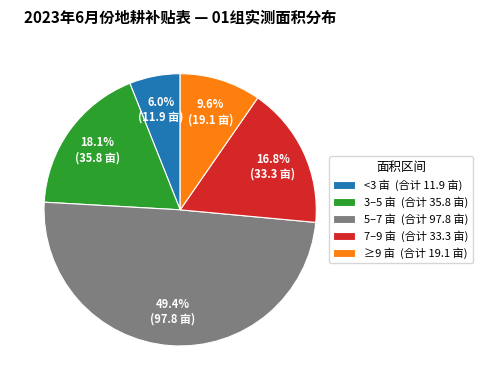

Is the sum of ≥9 亩 (合计 19.1 亩) and 5–7 亩 (合计 97.8 亩) greater than half?

Yes